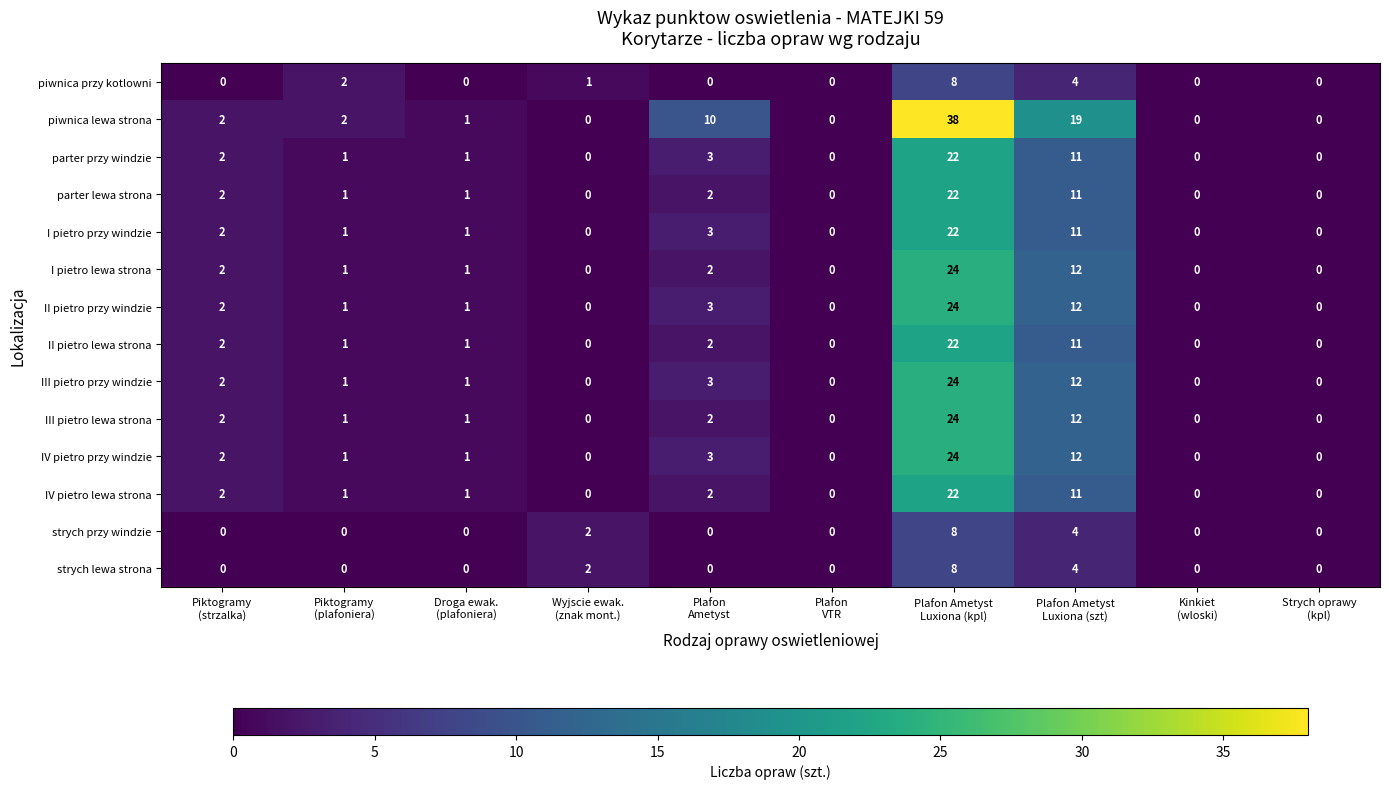

How many categories are shown in the chart?

10